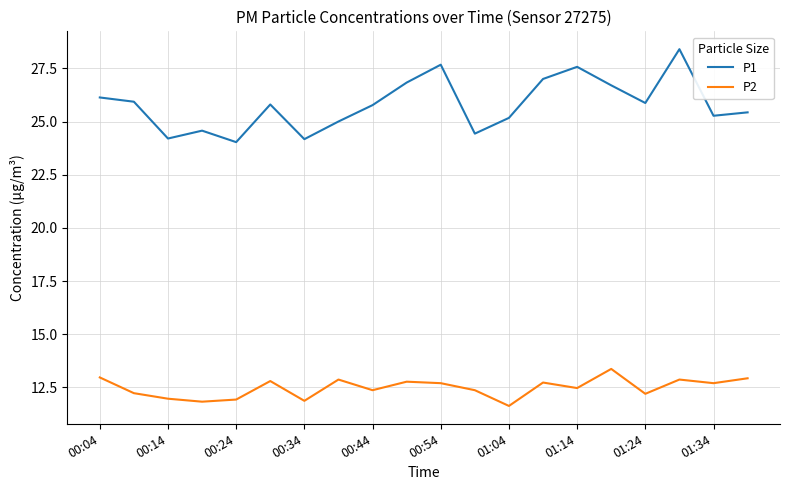

What is the average value of the P1 series?

25.8